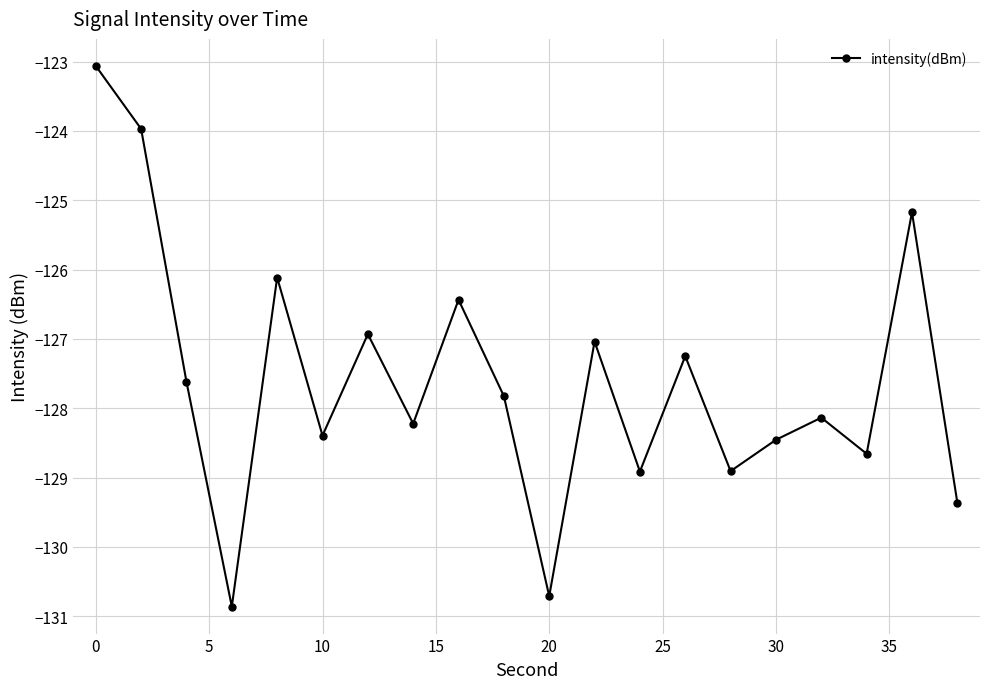

Reading left to right, transcribe all the data shown in this chart.

-123.1	-124.0	-127.6	-130.9	-126.1	-128.4	-126.9	-128.2	-126.4	-127.8	-130.7	-127.0	-128.9	-127.2	-128.9	-128.5	-128.1	-128.7	-125.2	-129.4